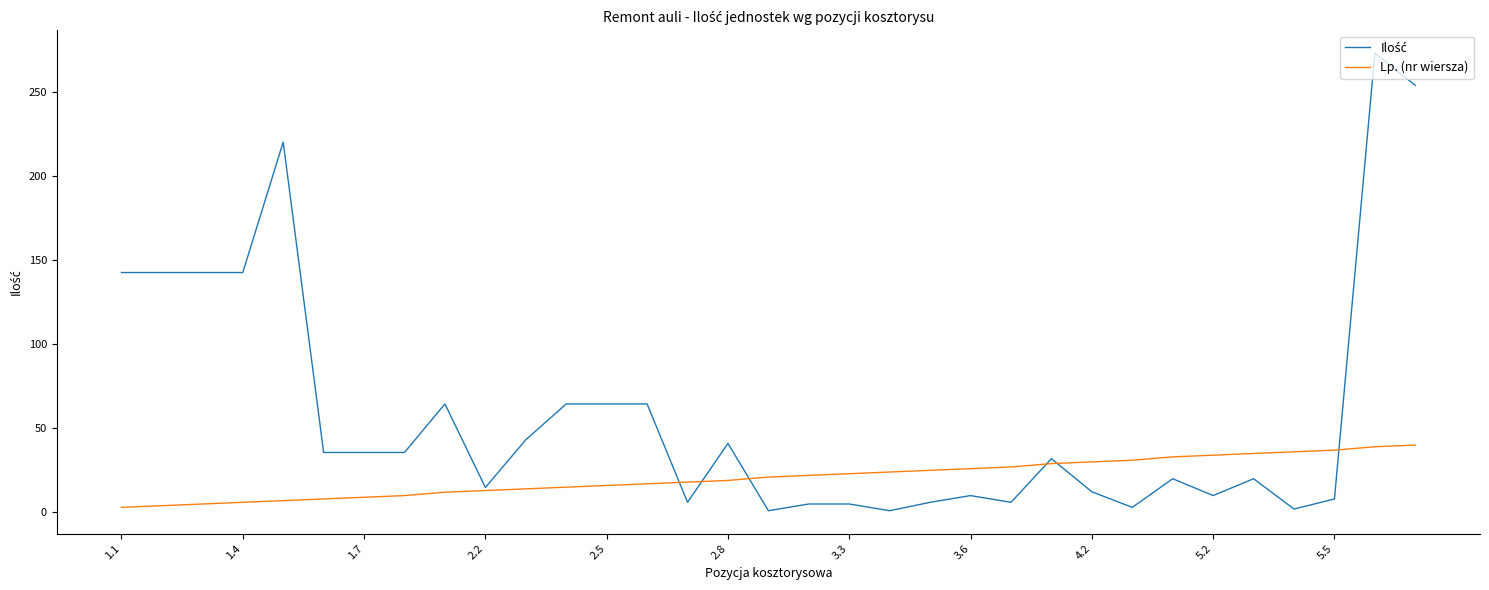

What is the greatest value displayed?

272.8